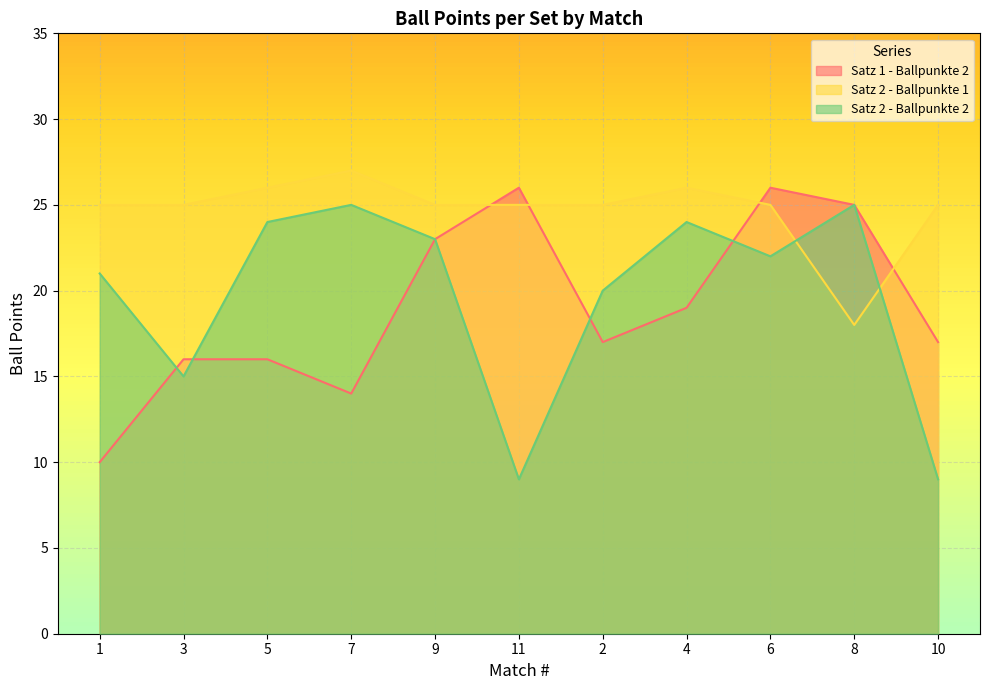

Which series ends up on top after the final intersection of Satz 2 - Ballpunkte 1 and Satz 1 - Ballpunkte 2?

Satz 2 - Ballpunkte 1